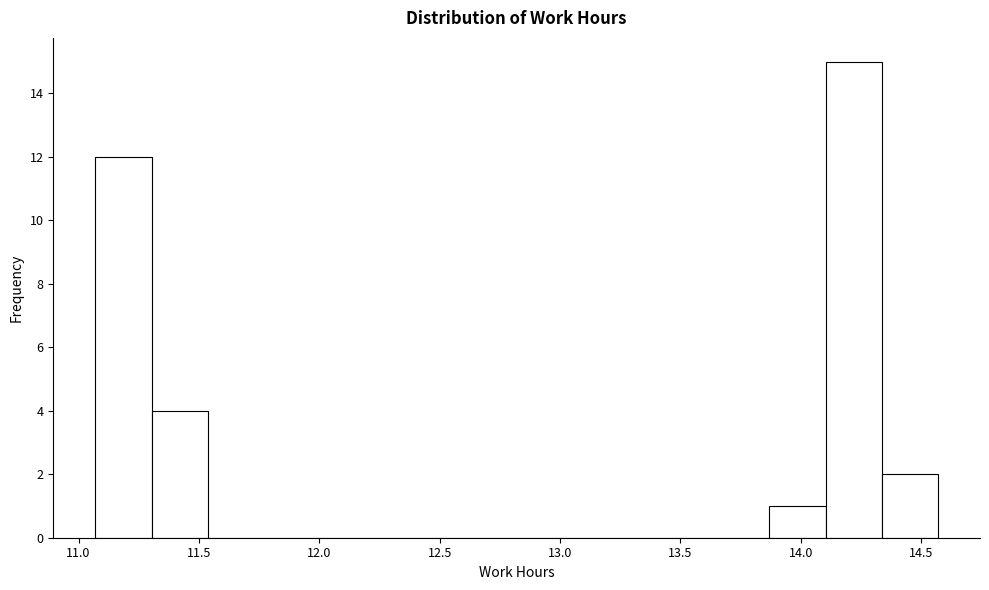

Over which range of the x-axis is the bar tallest?

14.10 to 14.35